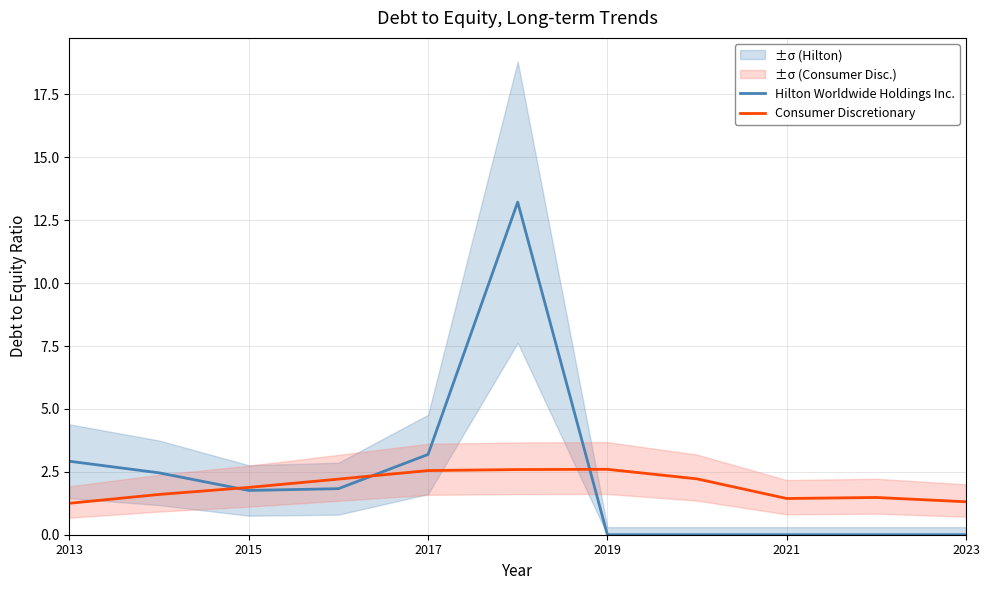

What is the difference between the maximum and minimum values in the Hilton Worldwide Holdings Inc. series?

13.2